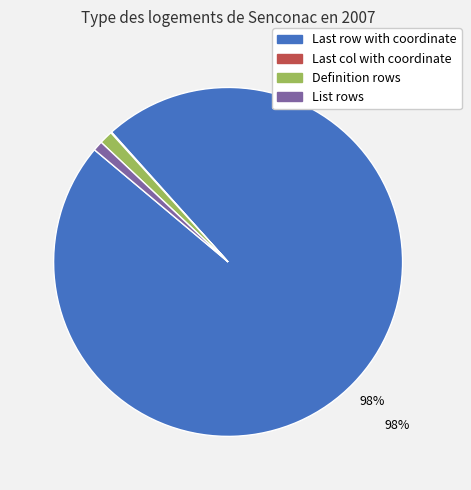

To the nearest percent, what is the combined percentage of List rows and Definition rows?

2%